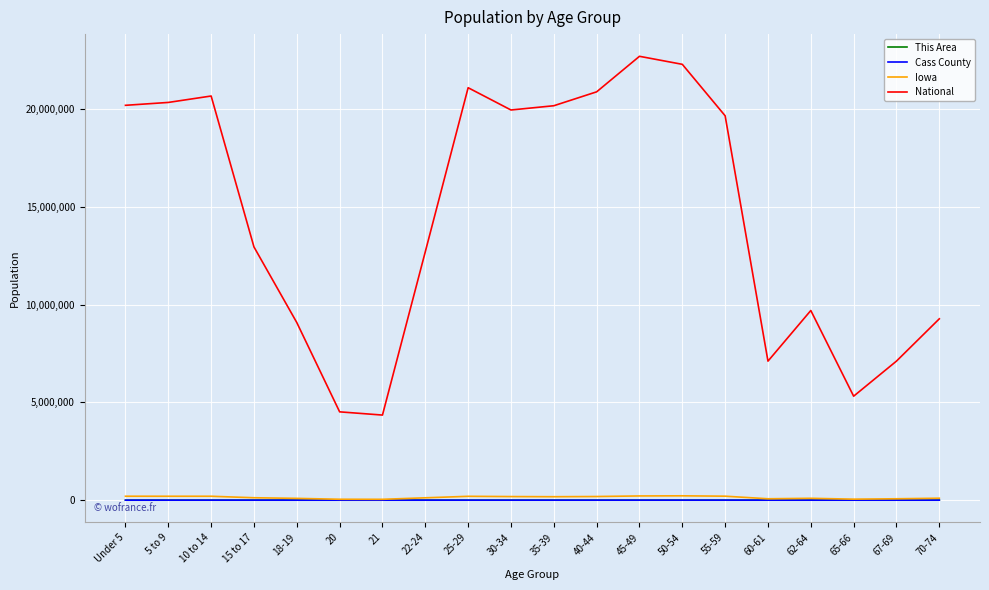

Is it true that This Area equals 9 at 70-74?

True